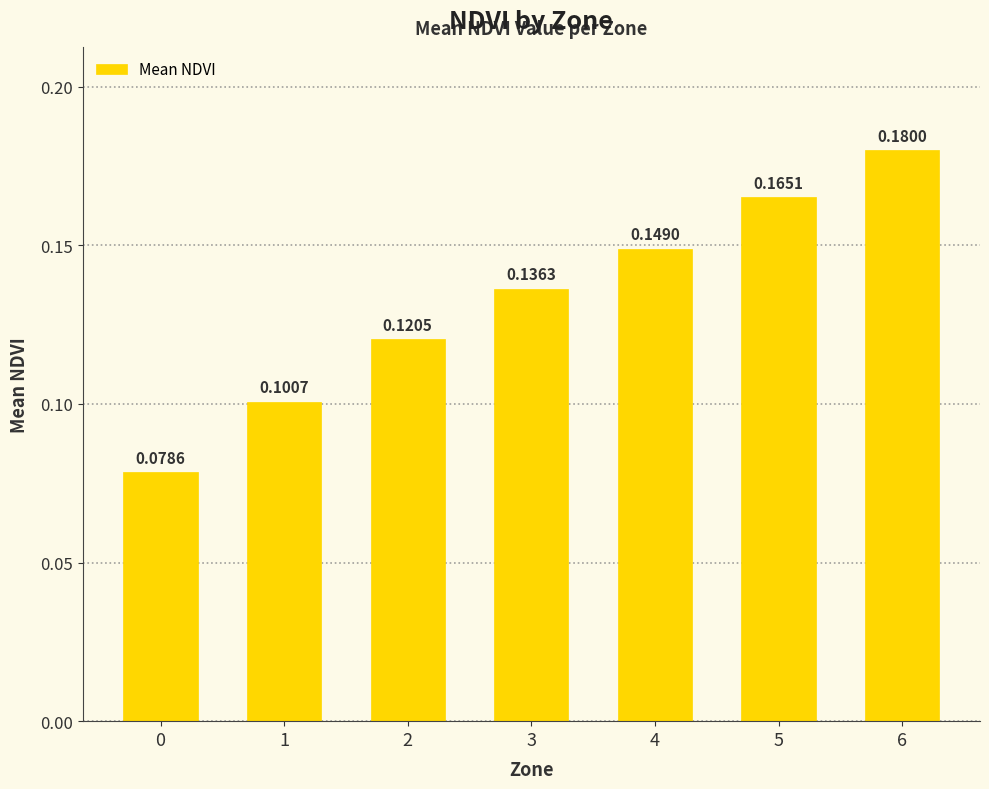

List the labels in order of value, largest first.

6, 5, 4, 3, 2, 1, 0